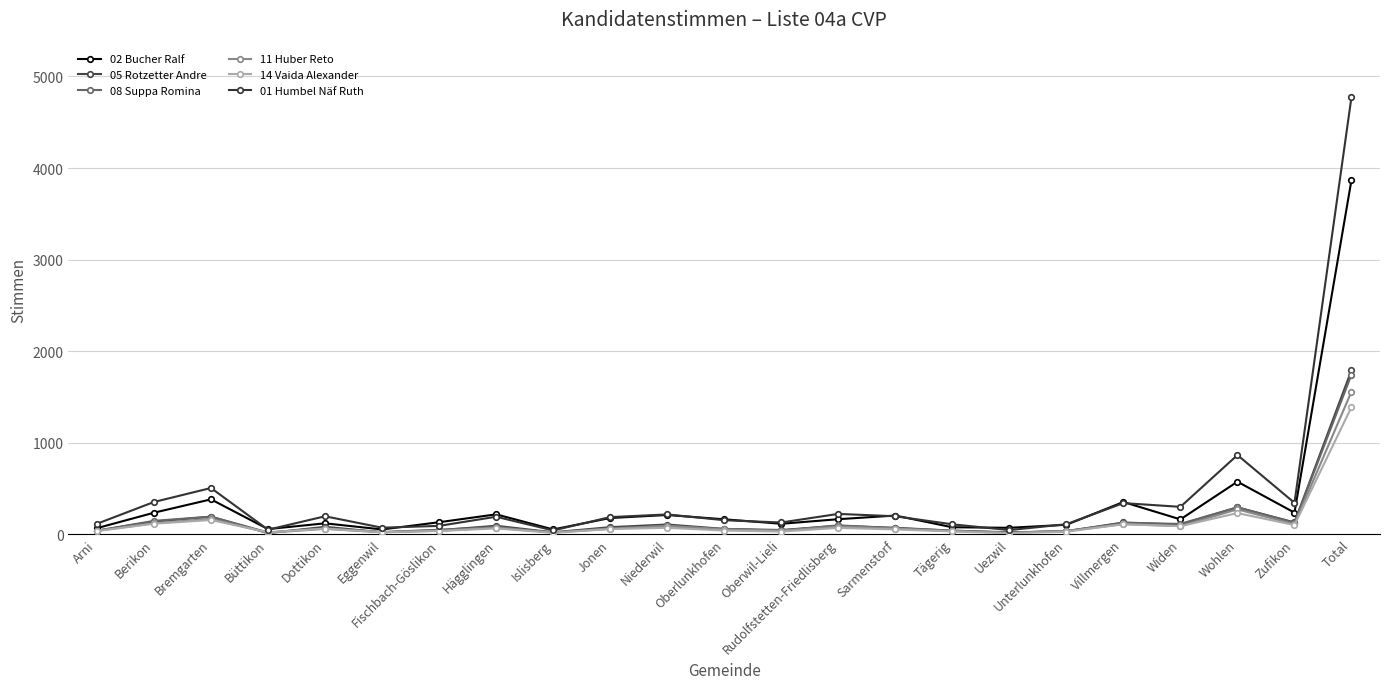

Which series has the largest range (max minus min)?

01 Humbel Näf Ruth